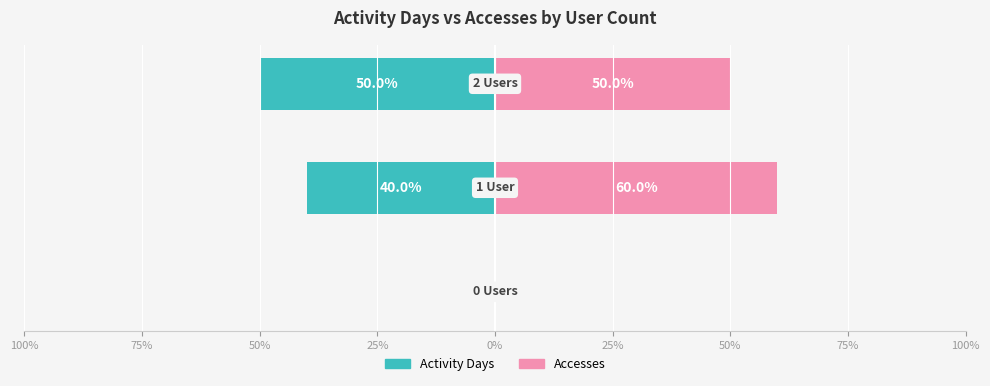

What is the difference between the maximum and second lowest values in the Accesses series?

10